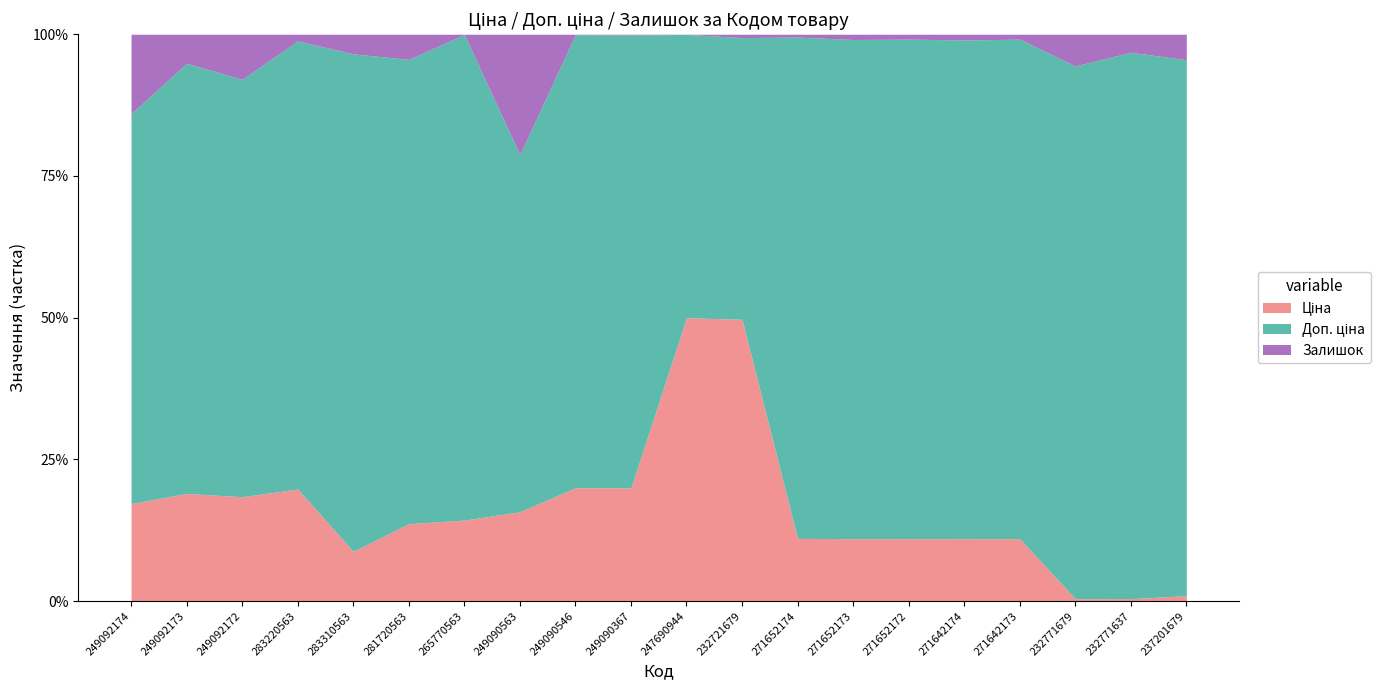

Count the number of categories in the chart.

20